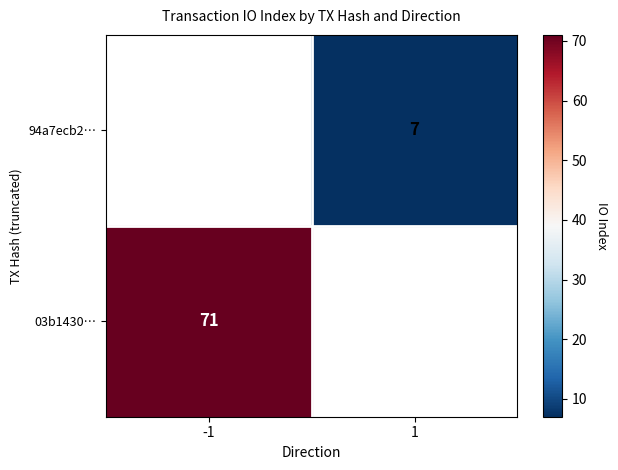

Is the value of 03b1430… at -1 greater than the value of 94a7ecb2… at 1?

Yes